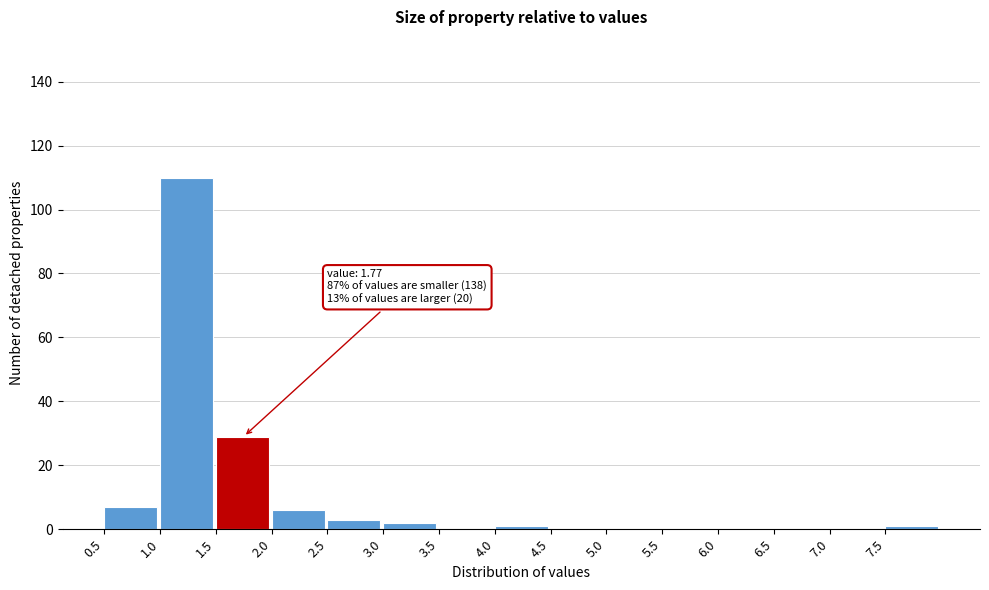

Which range on the x-axis has the tallest bar?

1.0 to 1.5